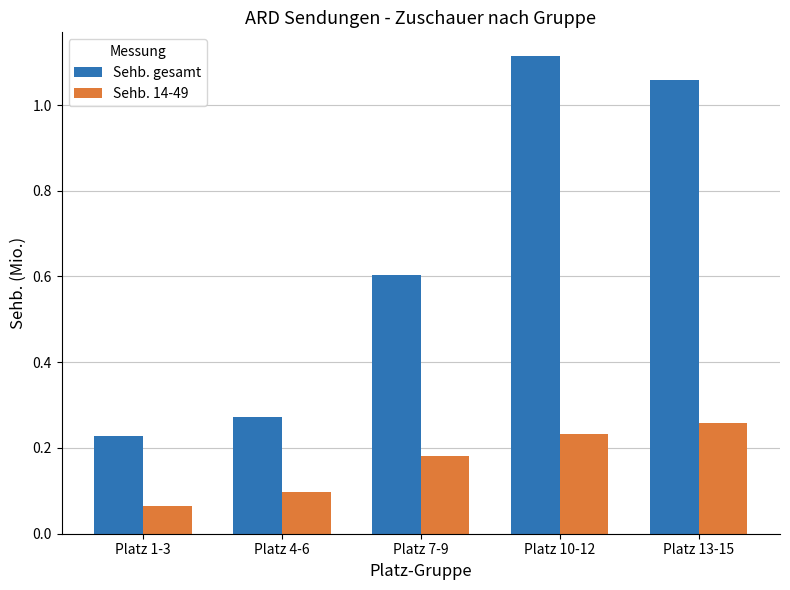

True or false: Sehb. gesamt has a value of 0.6 at Platz 7-9.

True